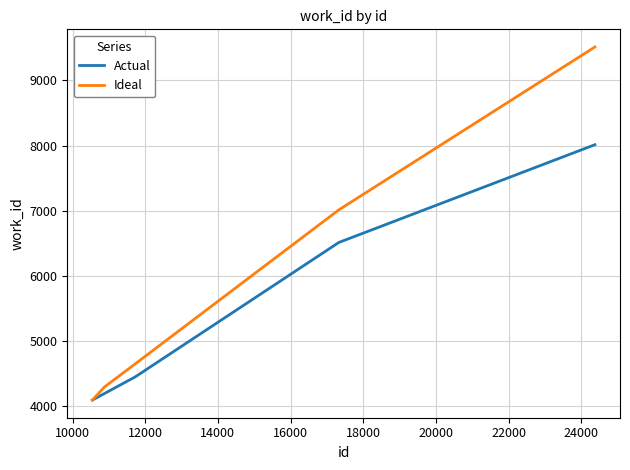

What are all the series names shown in the legend?

Actual, Ideal